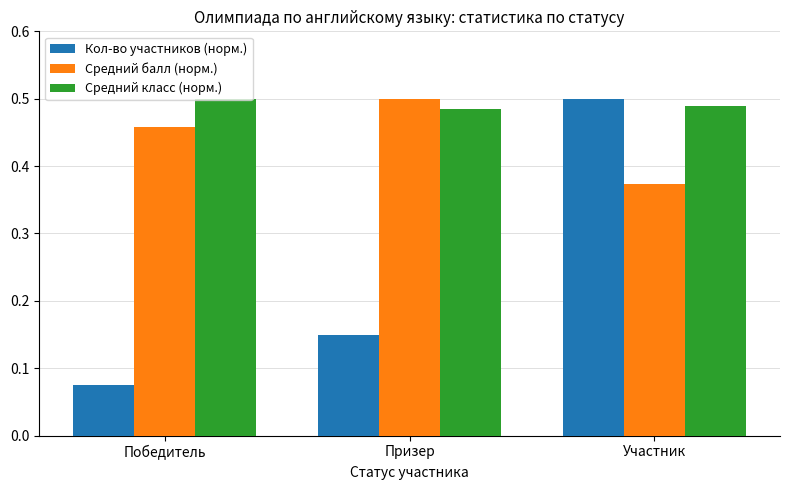

What position from the right is Участник?

1